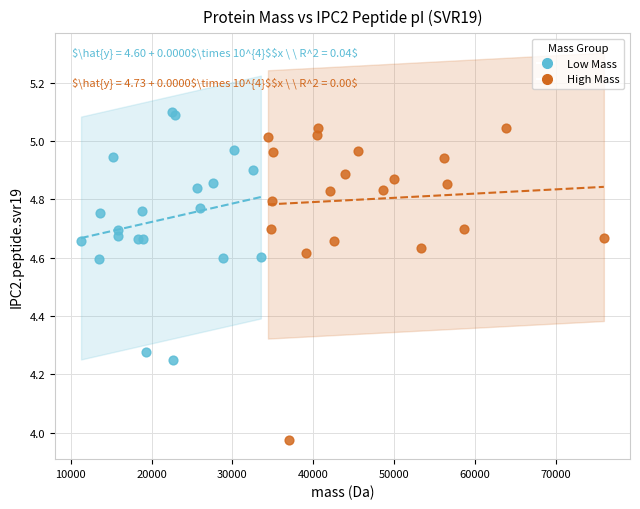

Which series reaches the minimum Y coordinate?

High Mass